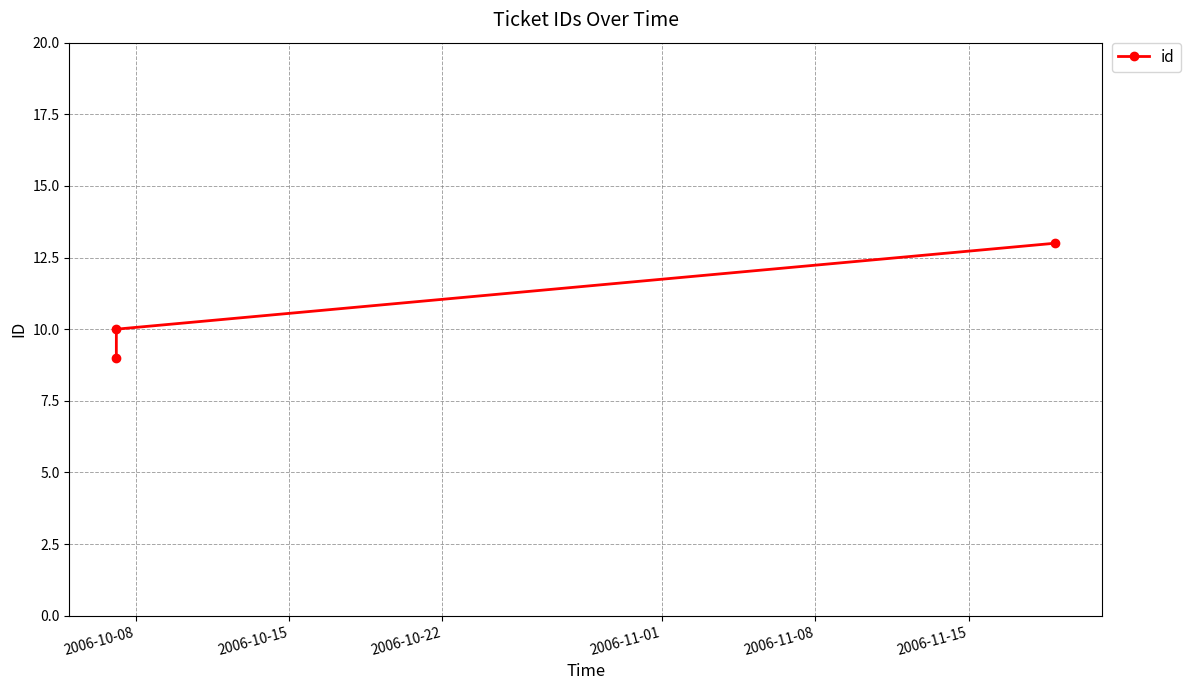

How many data points does each series have?

3